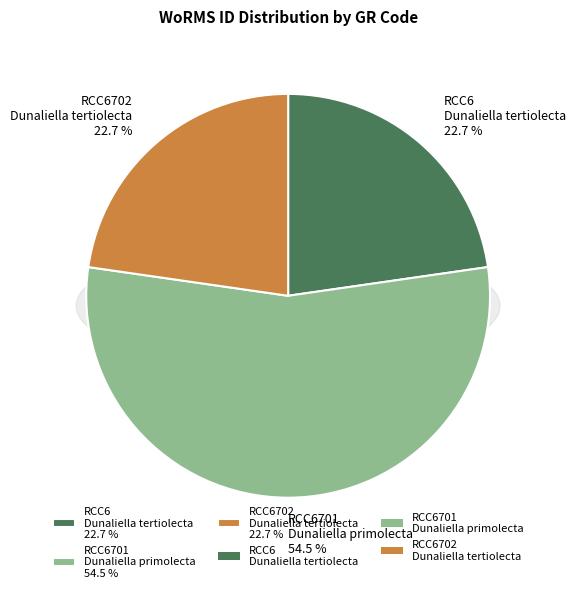

What is the ratio of the value at RCC6
Dunaliella tertiolecta to the value at RCC6701
Dunaliella primolecta?

0.4